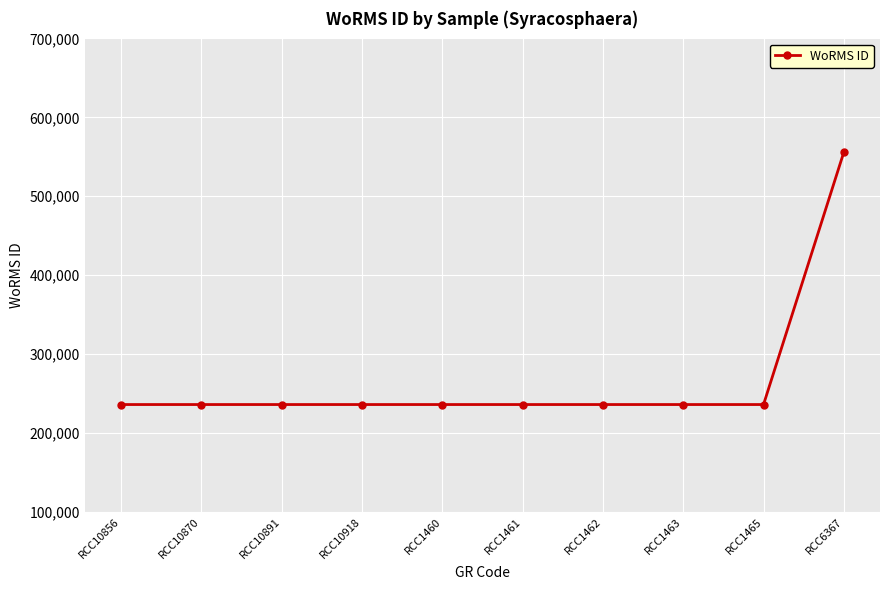

What is the average value?

267971